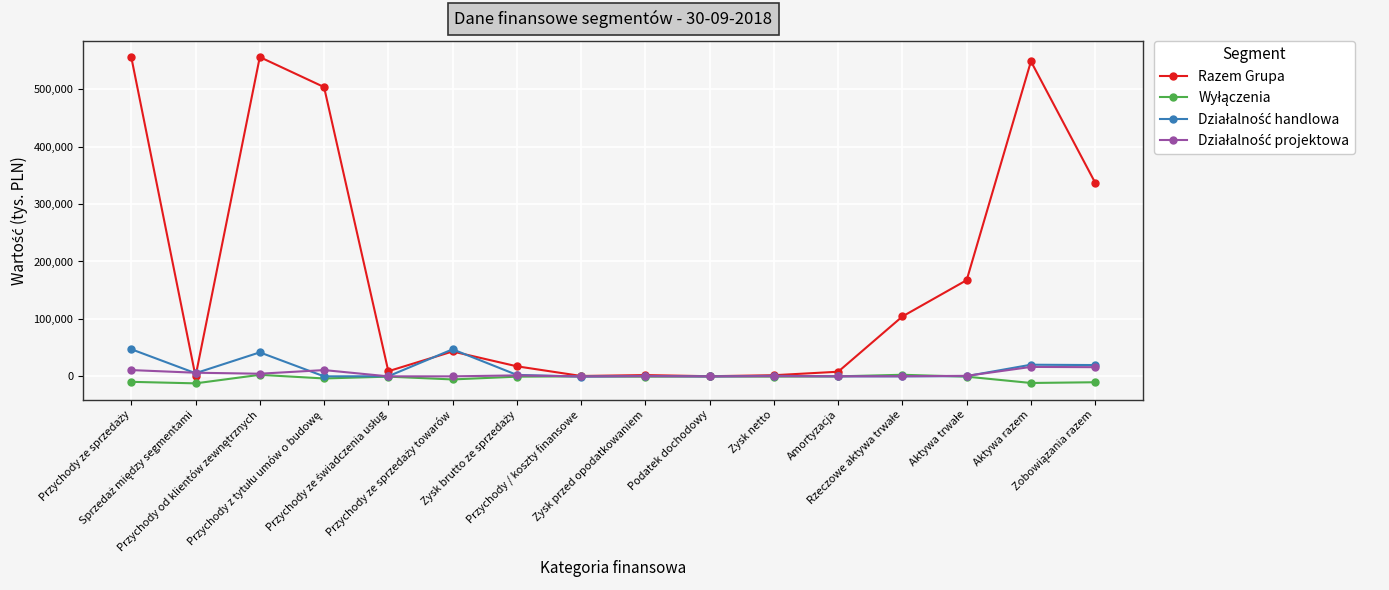

Which series has the widest spread of values?

Razem Grupa